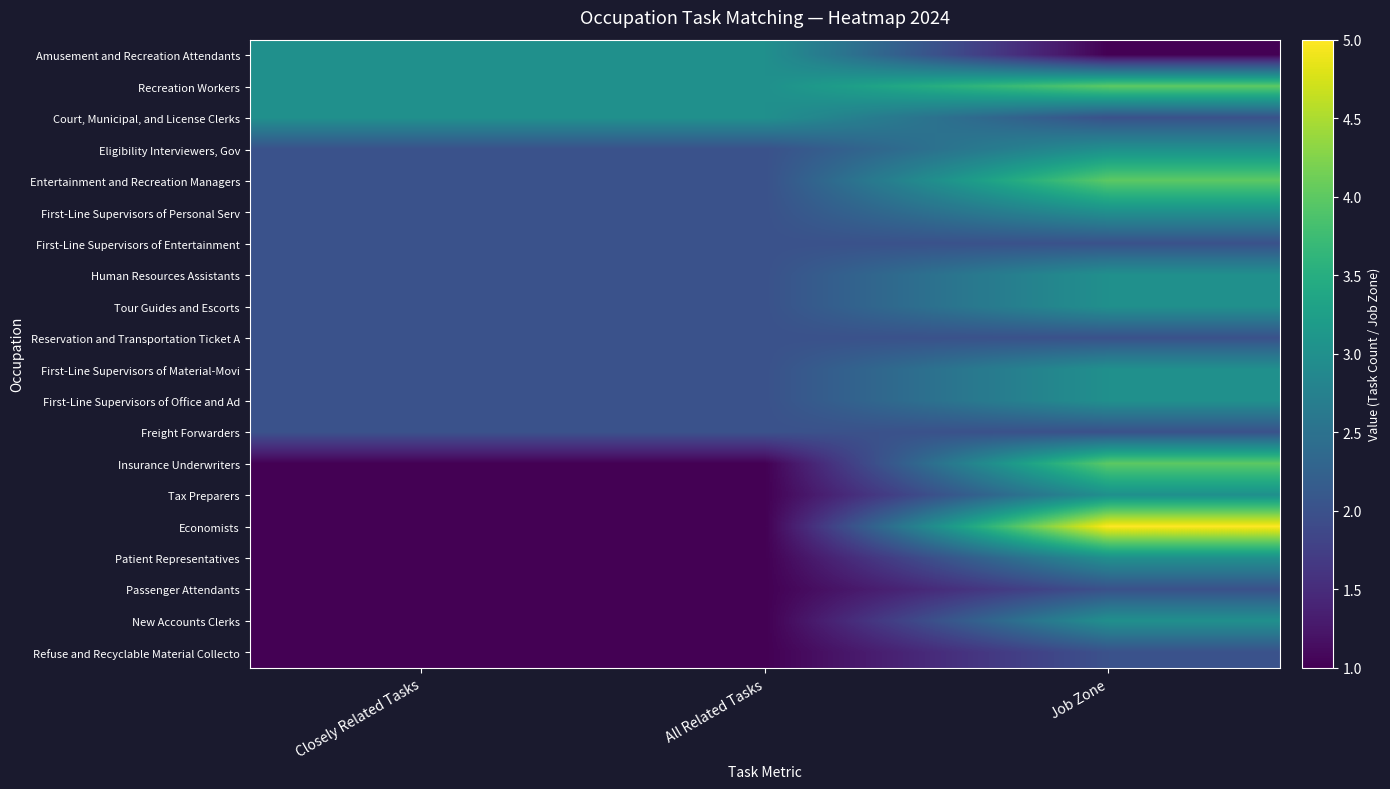

Reading right to left, extract all data points from this chart.

Amusement and Recreation Attendants: Job Zone=1	All Related Tasks=3	Closely Related Tasks=3
Recreation Workers: Job Zone=4	All Related Tasks=3	Closely Related Tasks=3
Court, Municipal, and License Clerks: Job Zone=2	All Related Tasks=3	Closely Related Tasks=3
Eligibility Interviewers, Gov: Job Zone=3	All Related Tasks=2	Closely Related Tasks=2
Entertainment and Recreation Managers: Job Zone=4	All Related Tasks=2	Closely Related Tasks=2
First-Line Supervisors of Personal Serv: Job Zone=3	All Related Tasks=2	Closely Related Tasks=2
First-Line Supervisors of Entertainment: Job Zone=2	All Related Tasks=2	Closely Related Tasks=2
Human Resources Assistants: Job Zone=3	All Related Tasks=2	Closely Related Tasks=2
Tour Guides and Escorts: Job Zone=3	All Related Tasks=2	Closely Related Tasks=2
Reservation and Transportation Ticket A: Job Zone=2	All Related Tasks=2	Closely Related Tasks=2
First-Line Supervisors of Material-Movi: Job Zone=3	All Related Tasks=2	Closely Related Tasks=2
First-Line Supervisors of Office and Ad: Job Zone=3	All Related Tasks=2	Closely Related Tasks=2
Freight Forwarders: Job Zone=2	All Related Tasks=2	Closely Related Tasks=2
Insurance Underwriters: Job Zone=4	All Related Tasks=1	Closely Related Tasks=1
Tax Preparers: Job Zone=3	All Related Tasks=1	Closely Related Tasks=1
Economists: Job Zone=5	All Related Tasks=1	Closely Related Tasks=1
Patient Representatives: Job Zone=3	All Related Tasks=1	Closely Related Tasks=1
Passenger Attendants: Job Zone=2	All Related Tasks=1	Closely Related Tasks=1
New Accounts Clerks: Job Zone=3	All Related Tasks=1	Closely Related Tasks=1
Refuse and Recyclable Material Collecto: Job Zone=2	All Related Tasks=1	Closely Related Tasks=1